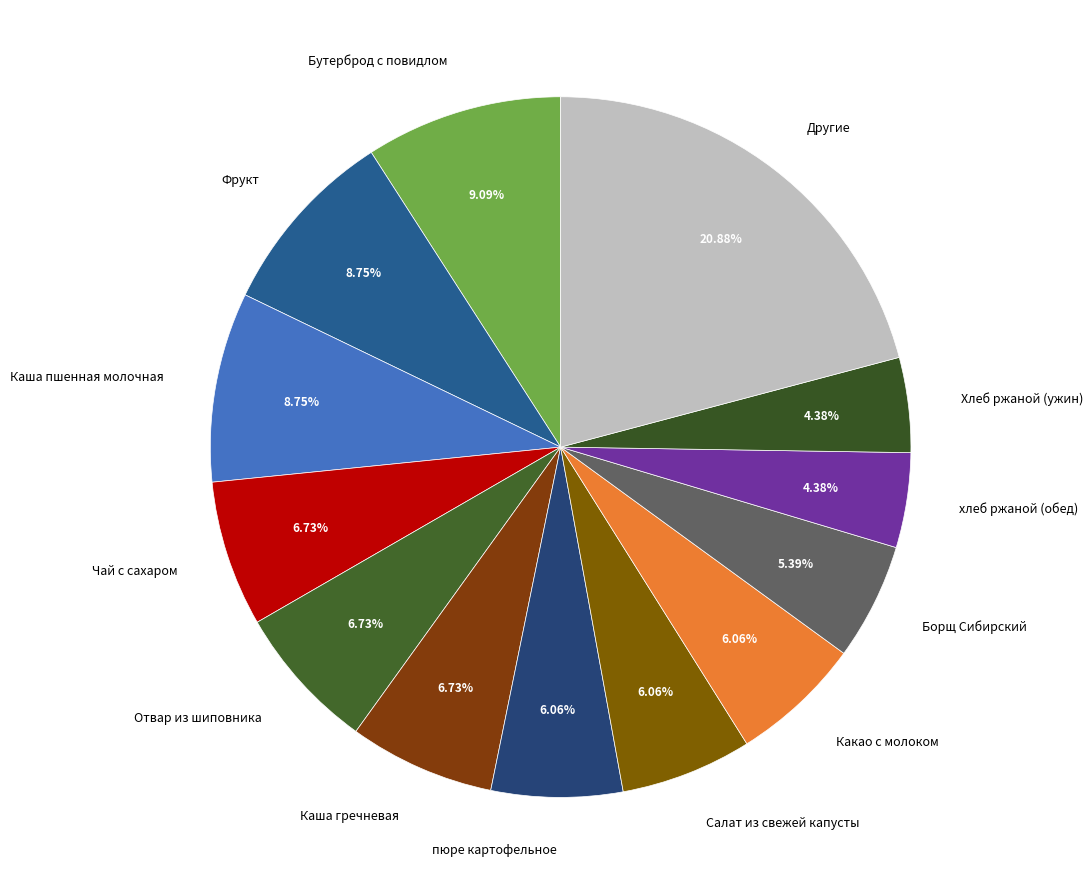

Which has a higher value, Чай с сахаром or Другие?

Другие